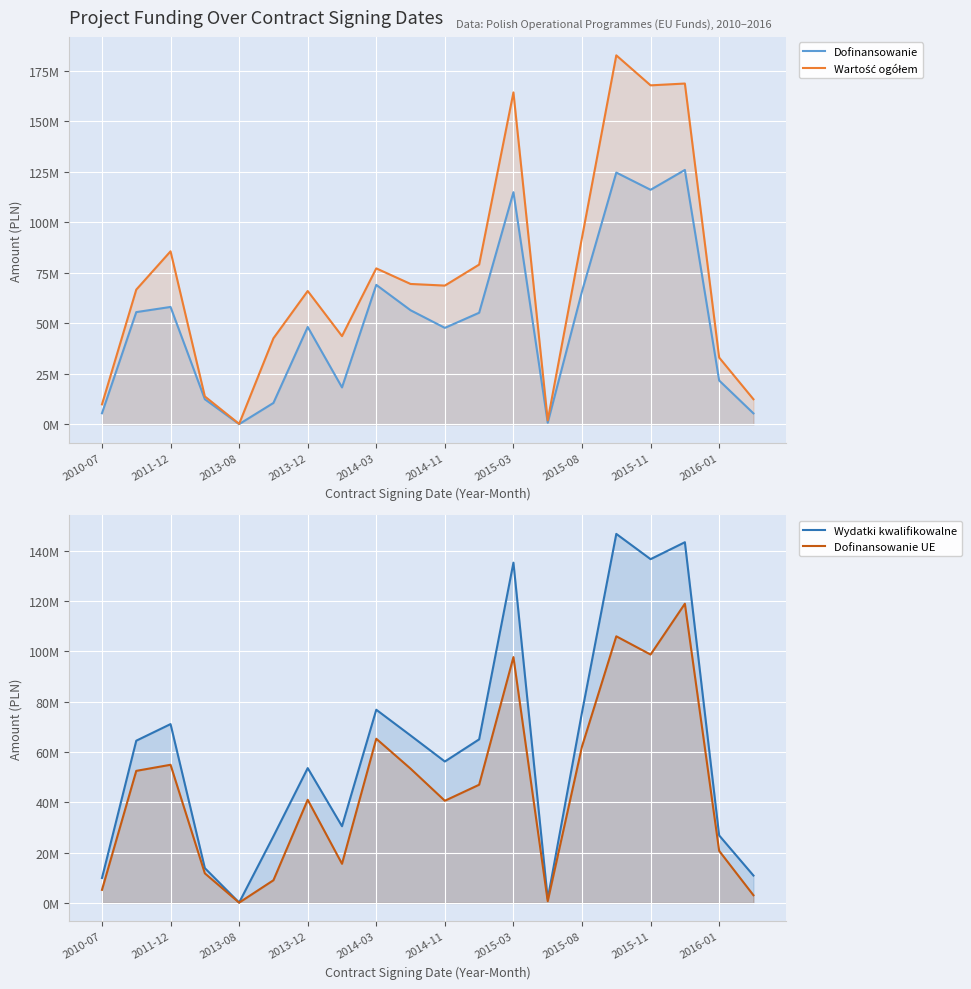

Reading left to right, extract all data points from this chart.

Dofinansowanie: 5495092.3	55588012.0	58145290.5	12446265.0	103745.0	10595888.0	48235601.0	18295572.4	69074325.0	56512106.0	47781470.6	55273290.0	114981089.5	802030.5	65866384.8	124701915.8	116163574.3	125995398.2	21723948.4	5439850.0
Wartość ogółem: 9894114.6	66714370.8	85702344.7	13829183.9	234168.0	42608895.7	66044360.4	43701815.9	77242781.4	69533381.8	68725662.3	79125000.0	164397695.0	1972995.0	92520476.7	182754195.7	167894104.2	168792258.1	33083980.6	12435122.4
Wydatki kwalifikowalne: 9894114.6	64489850.1	71095144.2	13829183.9	138326.6	26496344.1	53595113.4	30492620.7	76799591.7	66565493.3	56213494.8	65027400.0	135271870.0	1604061.0	75792120.9	146708136.2	136663028.6	143397518.2	26837406.8	10879700.0
Dofinansowanie UE: 5189809.4	52499790.0	54914996.6	11754806.0	103745.0	9006504.8	41000260.9	15551236.5	65266902.0	53372544.6	40614250.0	46982296.5	97733926.1	681725.9	62207141.1	105996628.4	98739038.2	118947431.9	20697776.7	3046316.0